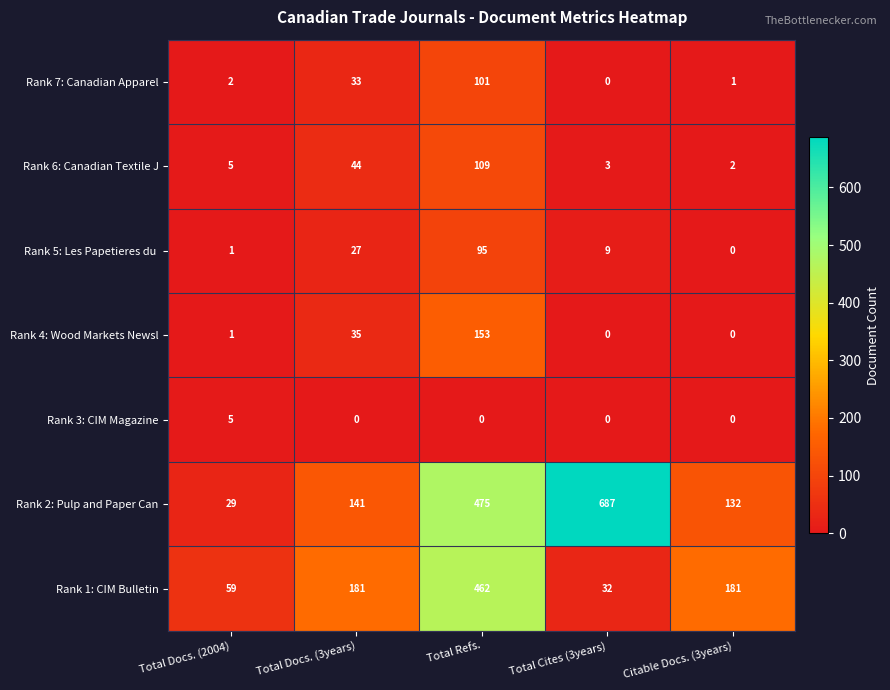

What is the total value across all series at Total Docs. (2004)?

102